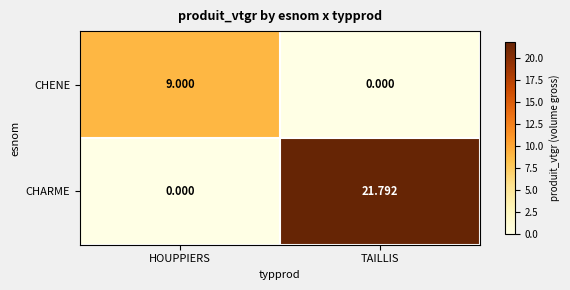

Rank the categories by CHENE value from lowest to highest.

TAILLIS, HOUPPIERS